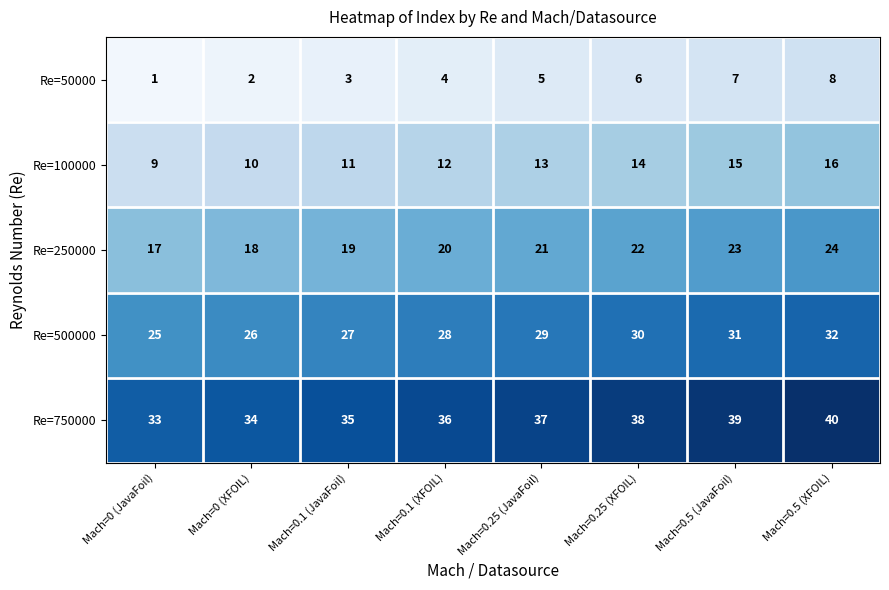

The Re=750000 series shows 34 at Mach=0 (XFOIL). True or false?

True